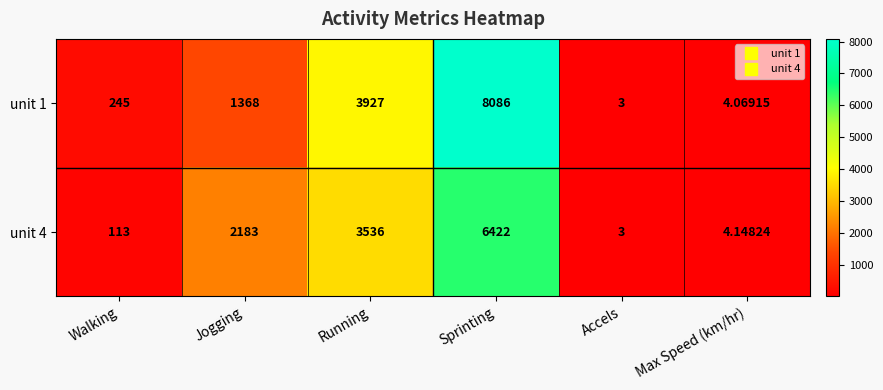

At which label is unit 4 closest to 3212?

Running